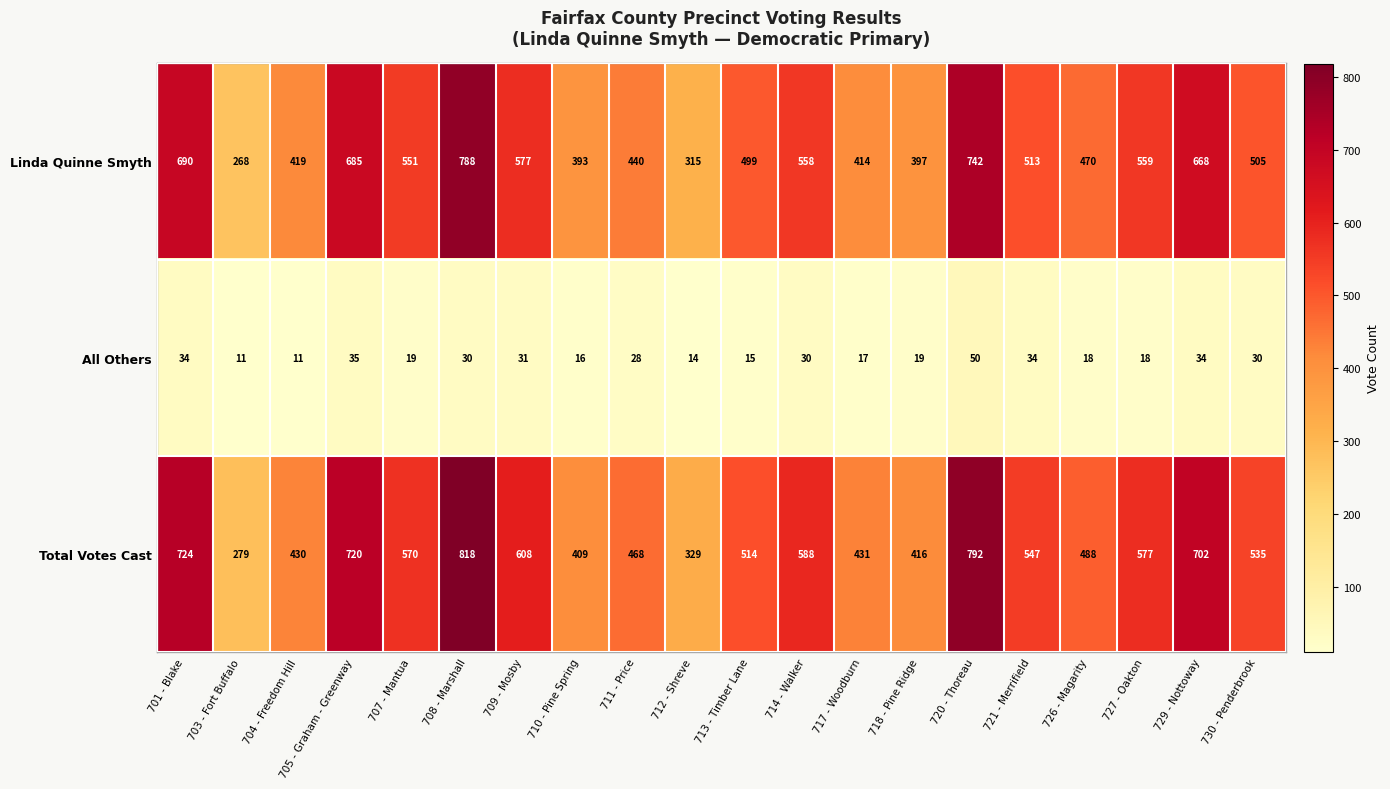

List the series in order of their peak value, lowest first.

All Others, Linda Quinne Smyth, Total Votes Cast